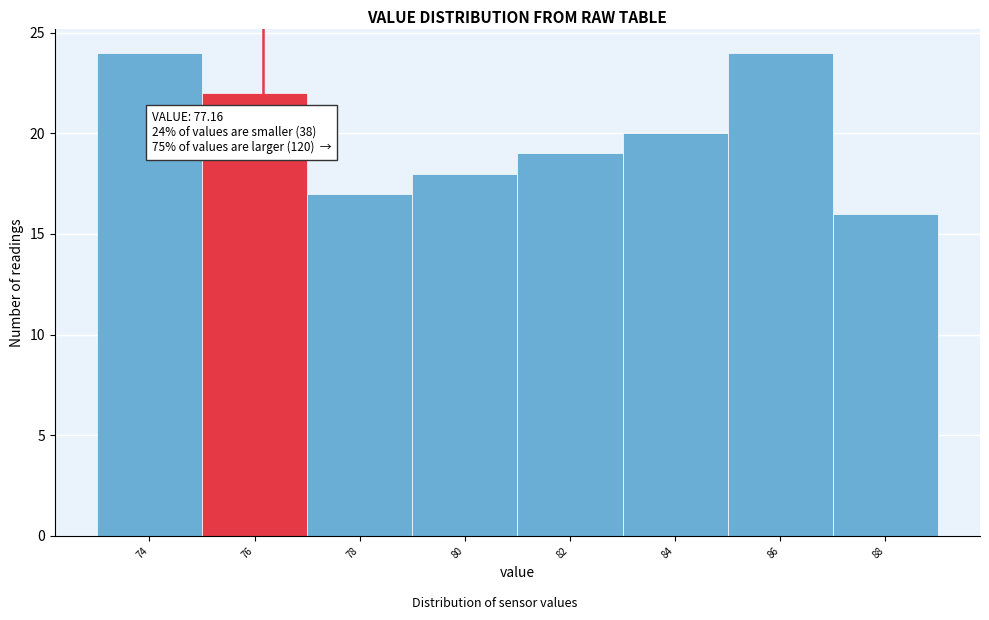

Reading left to right, extract all data points from this chart.

74=24	76=22	78=17	80=18	82=19	84=20	86=24	88=16